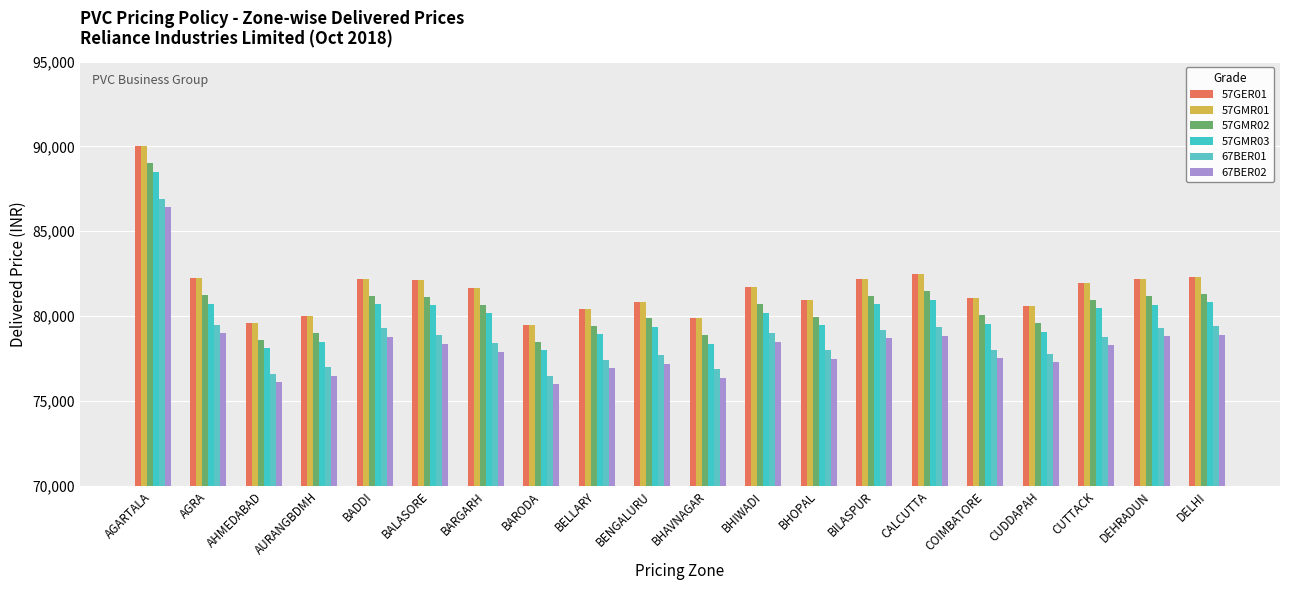

Reading right to left, list all the values displayed in this chart.

57GER01: 82305	82179	81977	80586	81052	82471	82203	80975	81709	79876	80863	80438	79491	81685	82144	82212	79982	79603	82242	90019
57GMR01: 82305	82179	81977	80586	81052	82471	82203	80975	81709	79876	80863	80438	79491	81685	82144	82212	79982	79603	82242	90019
57GMR02: 81305	81179	80977	79586	80052	81471	81203	79975	80709	78876	79863	79438	78491	80685	81144	81212	78982	78603	81242	89019
57GMR03: 80805	80679	80477	79086	79552	80971	80703	79475	80209	78376	79363	78938	77991	80185	80644	80712	78482	78103	80742	88519
67BER01: 79412	79304	78793	77789	78010	79360	79204	77978	79003	76872	77686	77432	76492	78407	78884	79283	76985	76608	79508	86902
67BER02: 78912	78804	78293	77289	77510	78860	78704	77478	78503	76372	77186	76932	75992	77907	78384	78783	76485	76108	79008	86402